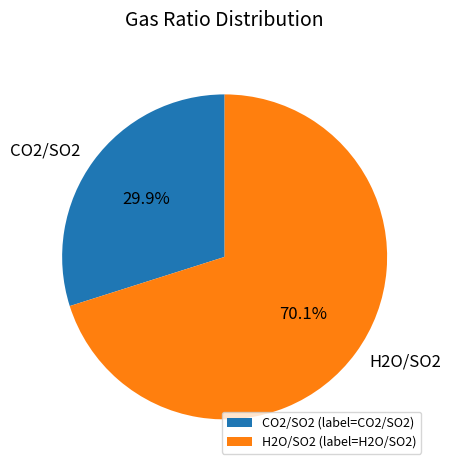

What is the largest slice in the pie chart?

H2O/SO2